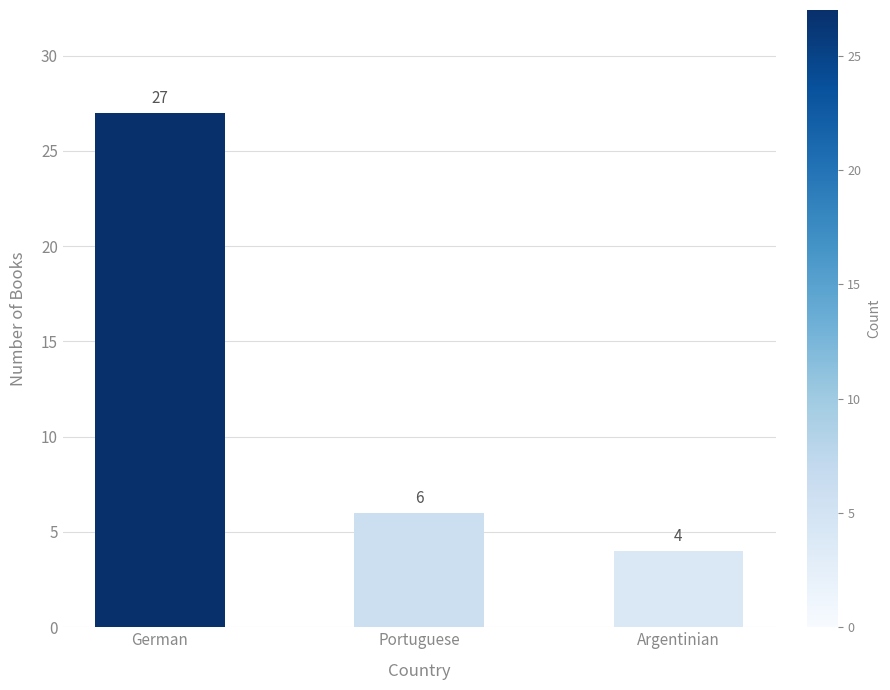

What is the value of the 3rd bar from the left?

4